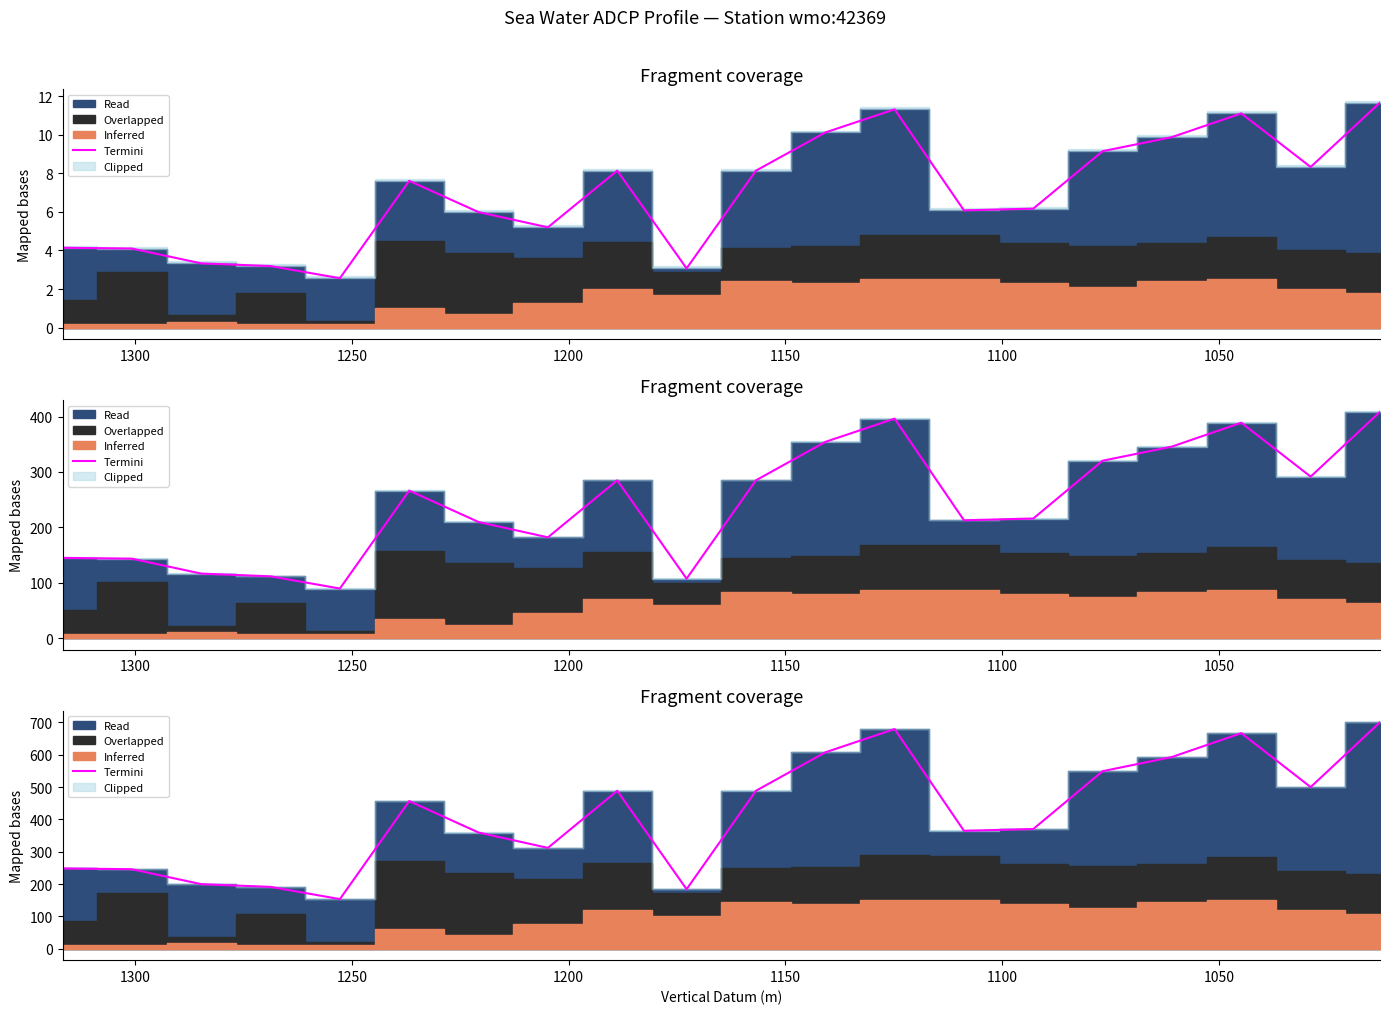

What position from the right is 1250?

15